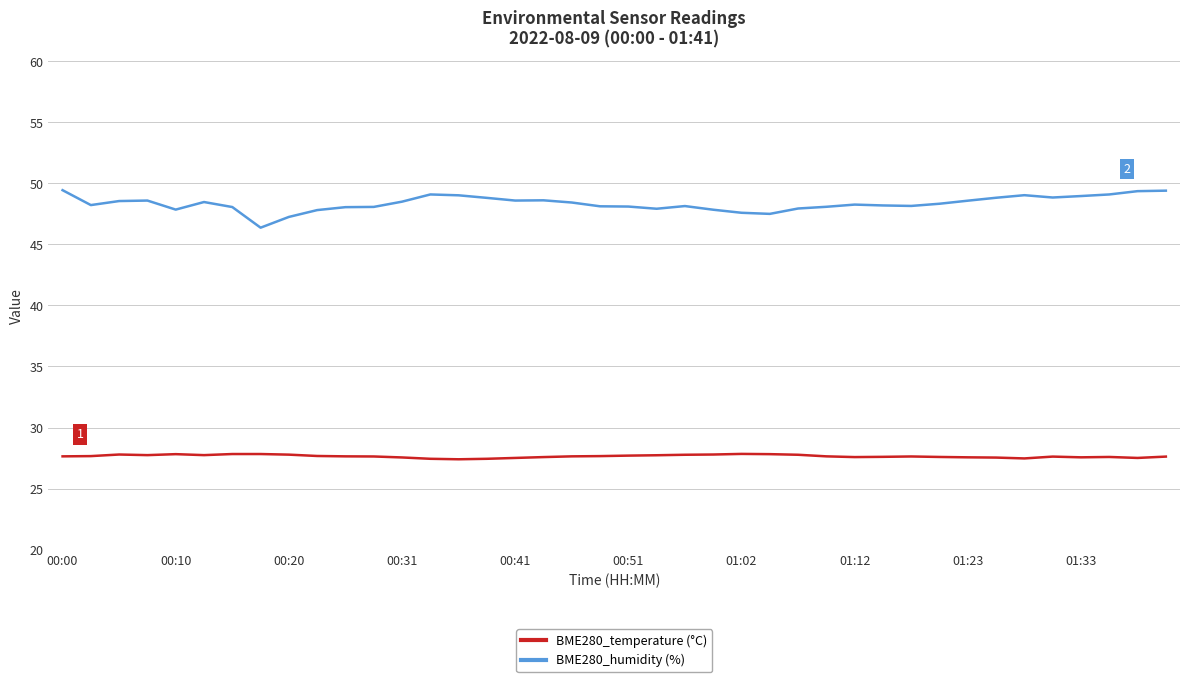

True or false: BME280_humidity (%) and BME280_temperature (°C) intersect in this chart.

False